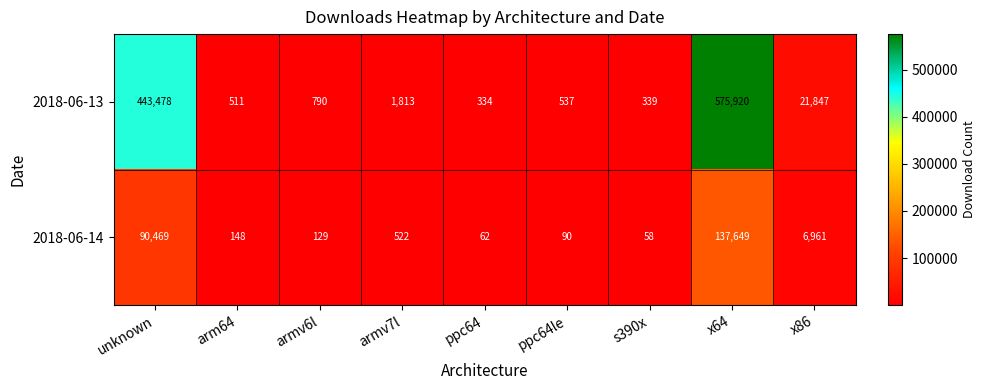

Is it true that 2018-06-14 equals 90469 at unknown?

True